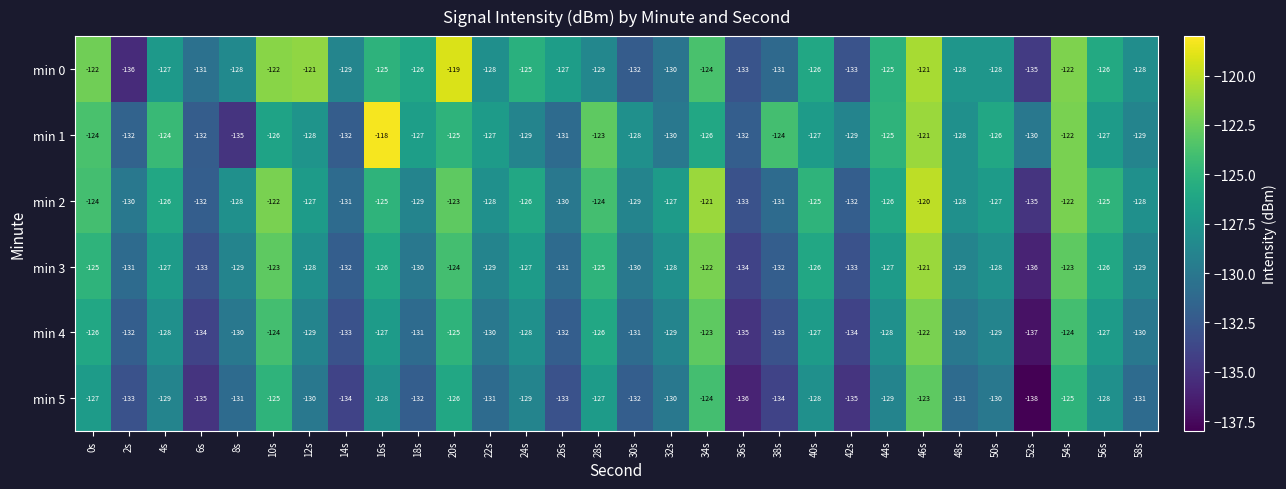

What is the maximum value shown in the chart?

-118